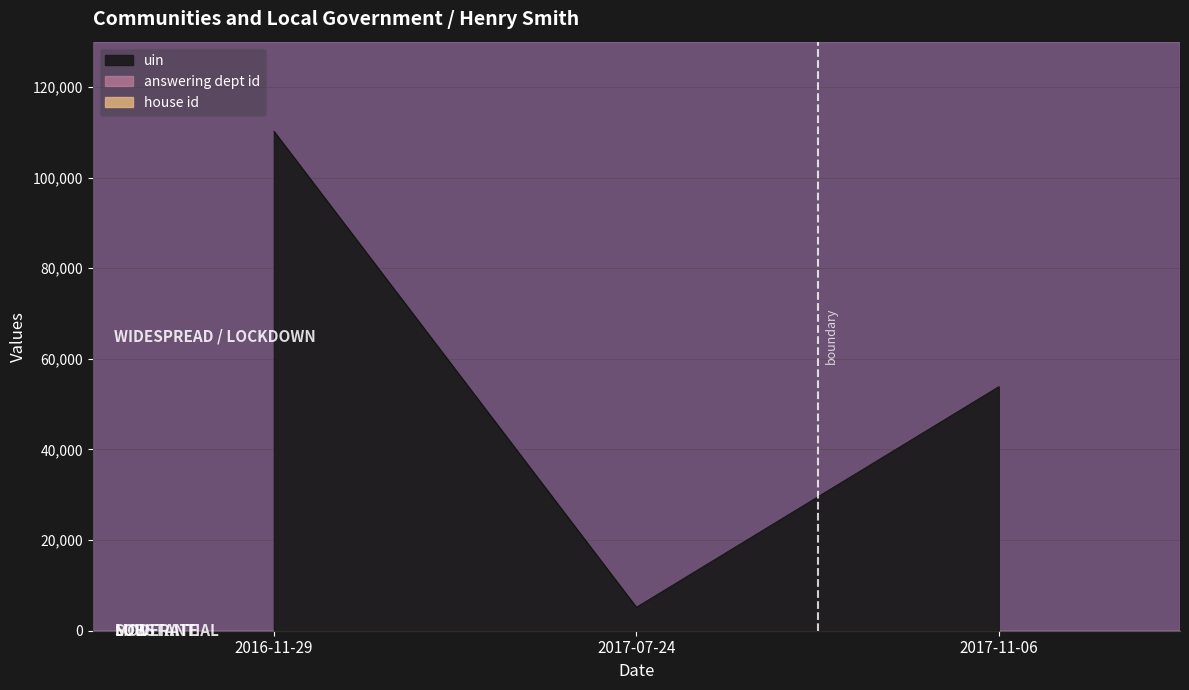

What is the sum of all house id values?

3